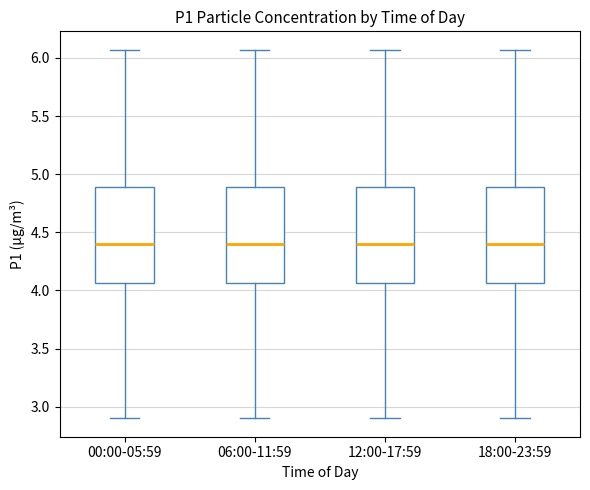

Where does the upper whisker of the box for 12:00-17:59 end on the y-axis? The values are not printed on the chart, so give them approximately, as read against the axis.

6.05